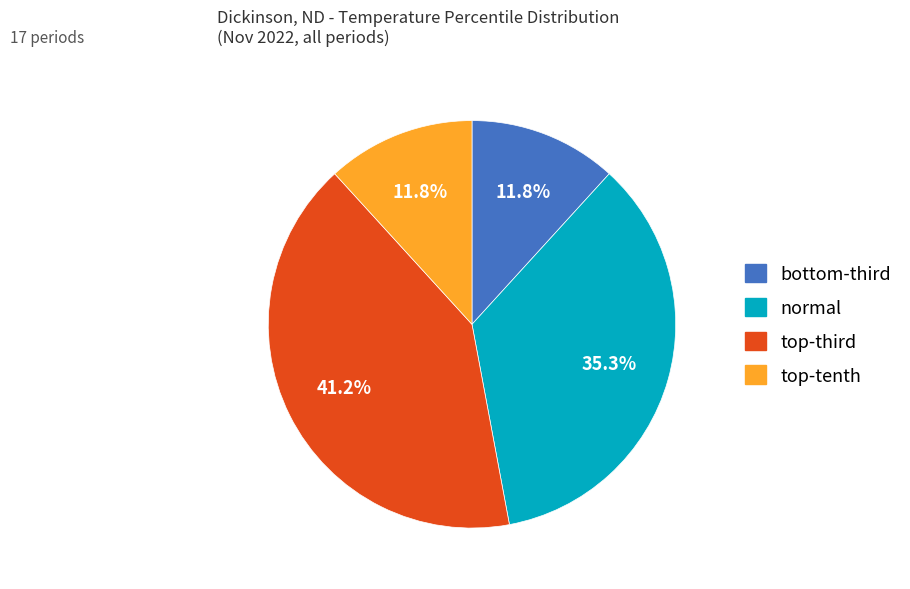

Does any single category account for the majority?

No